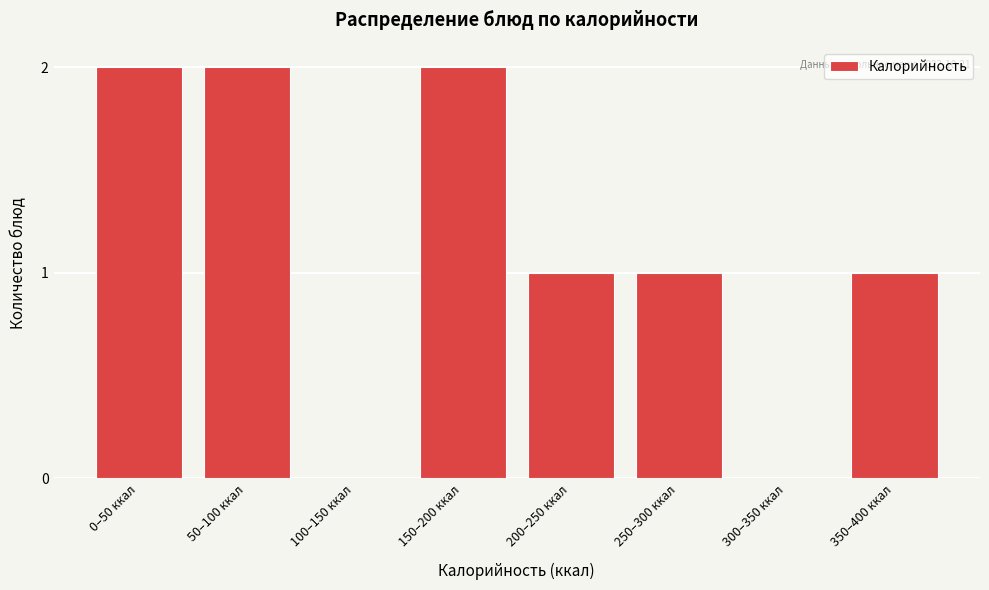

Reading left to right, transcribe all the data shown in this chart.

0–50 ккал=2	50–100 ккал=2	100–150 ккал=0	150–200 ккал=2	200–250 ккал=1	250–300 ккал=1	300–350 ккал=0	350–400 ккал=1